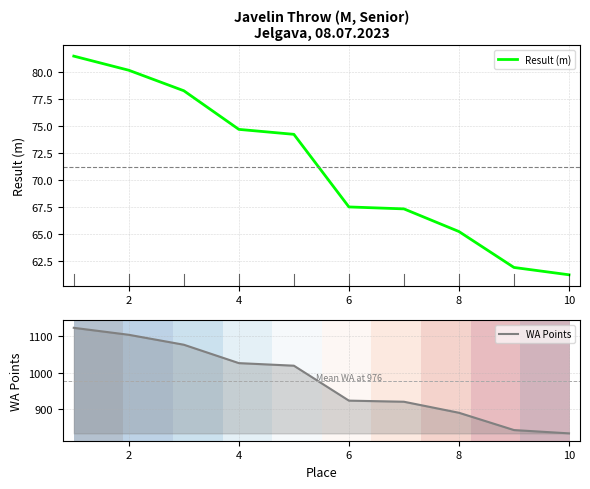

The WA Points series shows 1424 at 10. True or false?

False